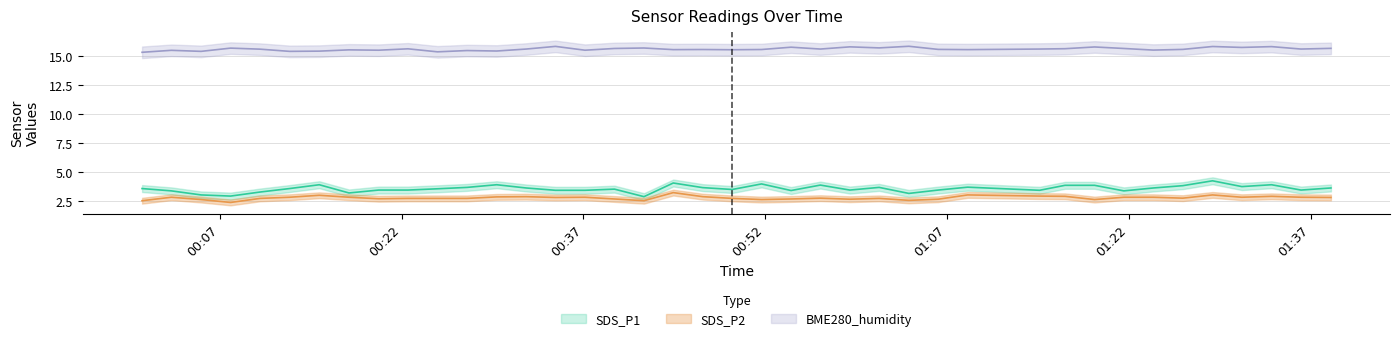

What is the difference between the maximum and minimum values in the BME280_humidity series?

0.5